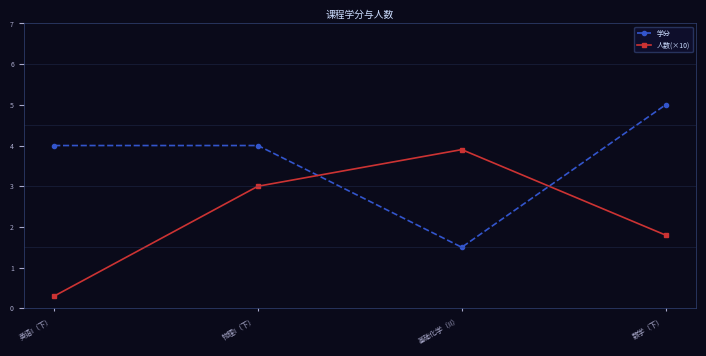

How many interior local peaks does the 人数(×10) series have?

1